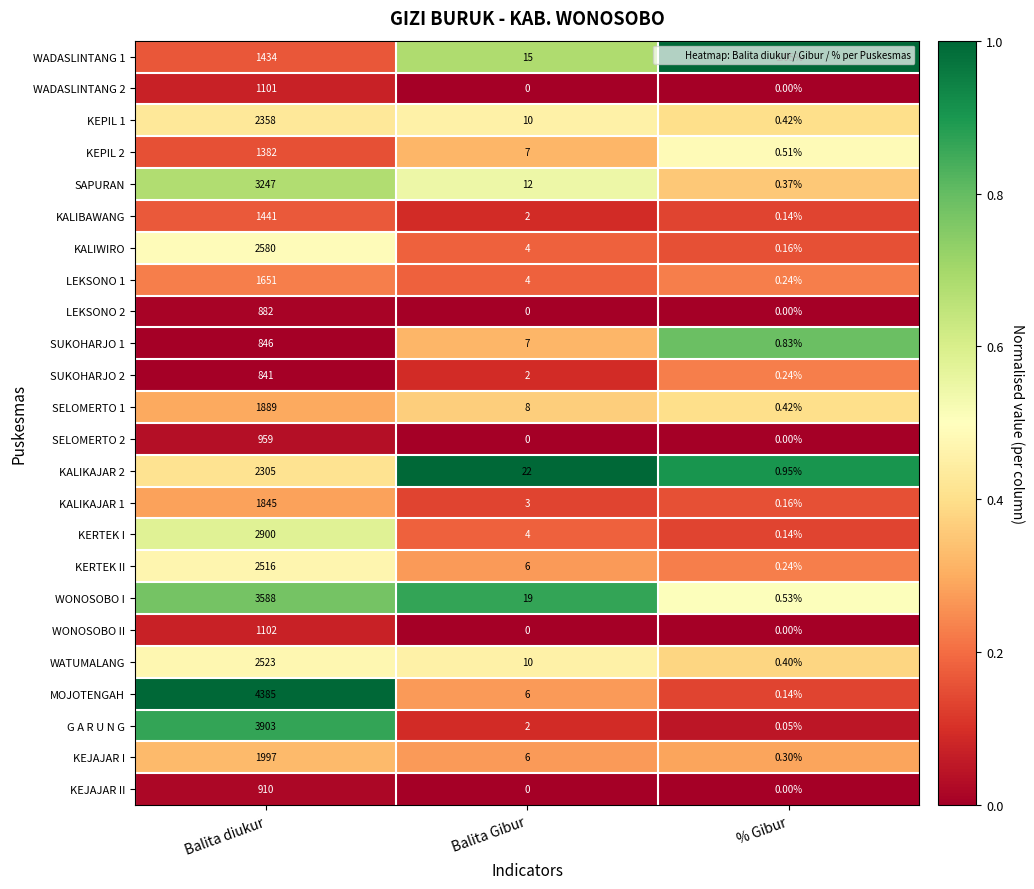

Where does the KALIKAJAR 2 series first go above 22?

Balita diukur